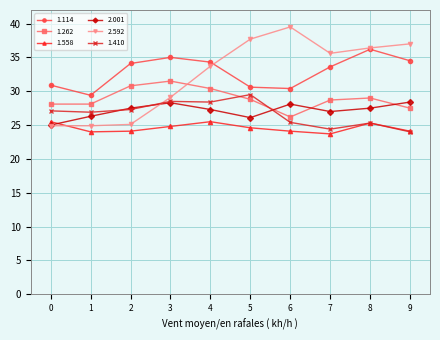

At which category does 2.001 reach its first local valley?

5